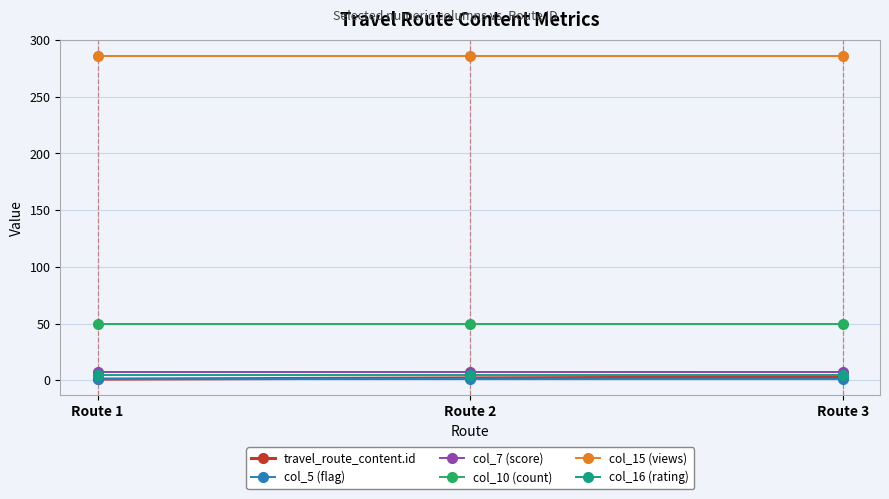

What is the value of the col_15 (views) point at the 1st from the left?

286.0